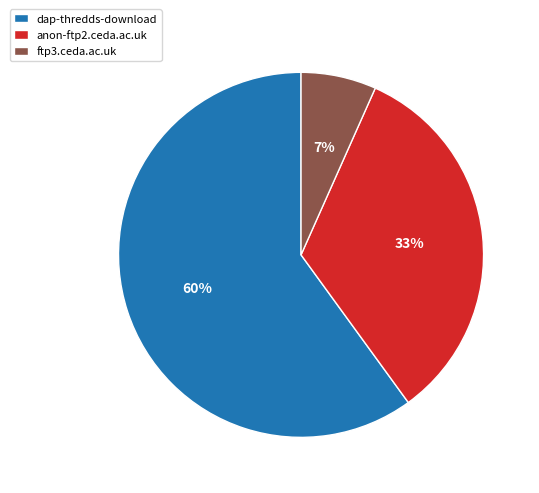

What is the majority slice?

dap-thredds-download